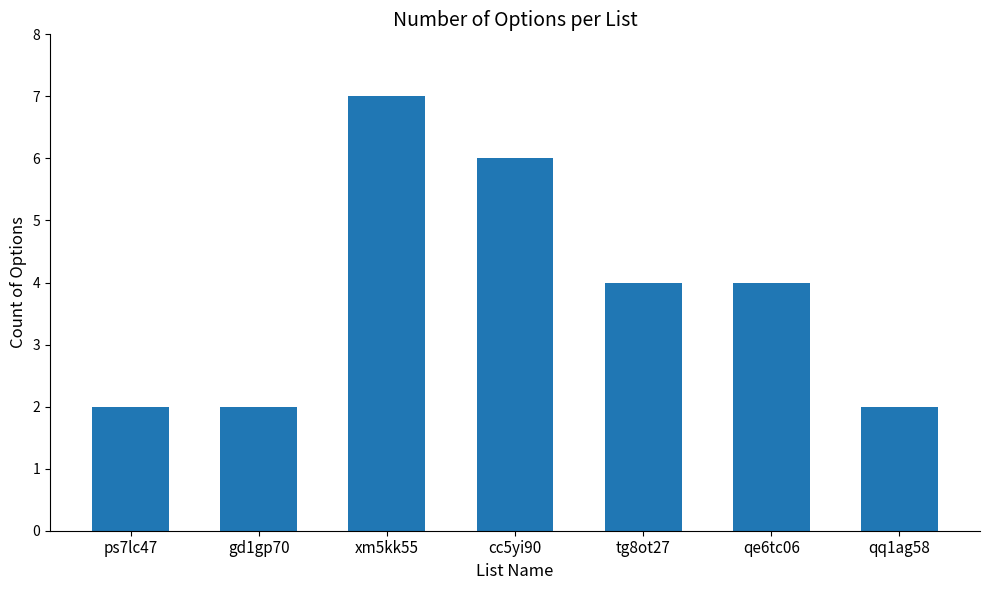

What is the change in value from cc5yi90 to tg8ot27?

-2